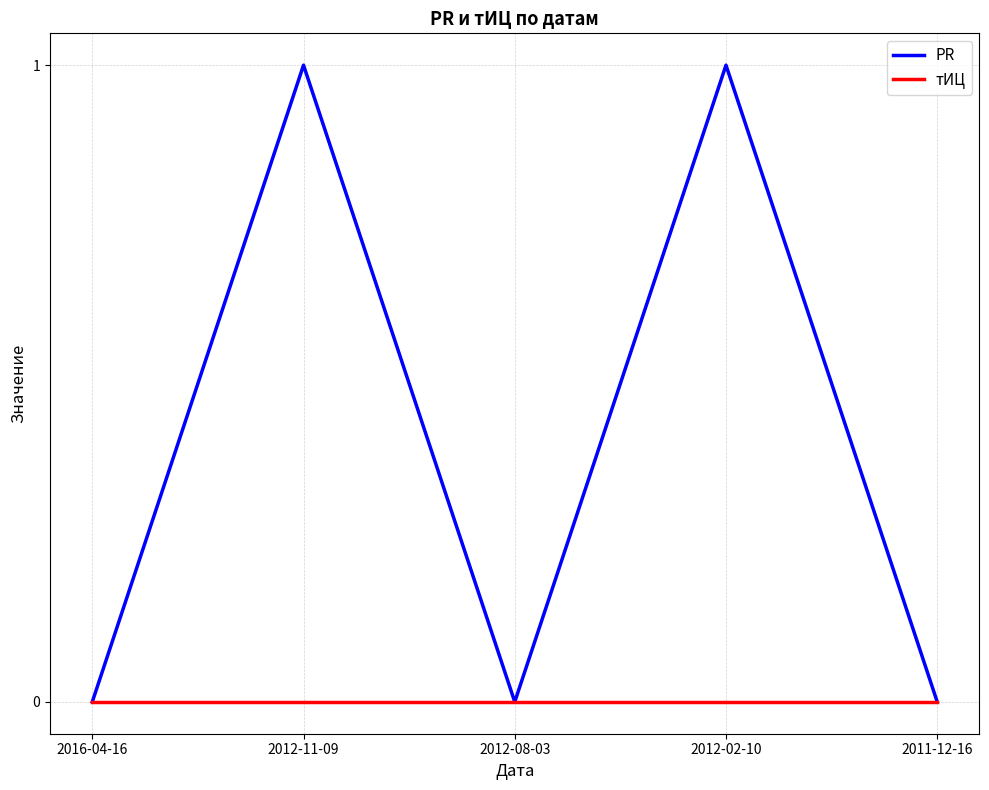

What position from the left is 2016-04-16?

1